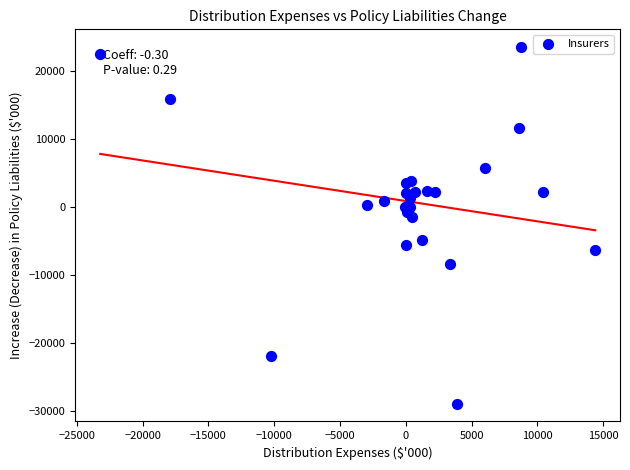

What Y value in the scatter plot is closest to -2686?

-1420.6